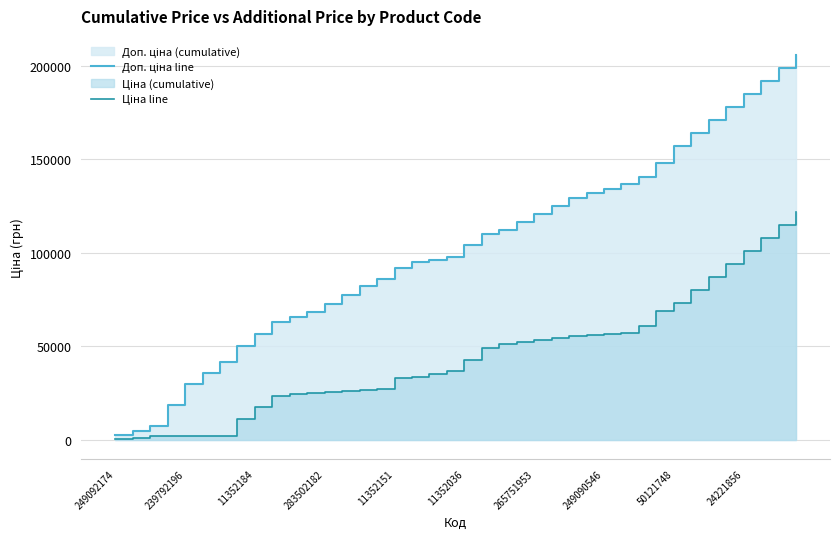

Which series has the largest range (max minus min)?

Доп. ціна line